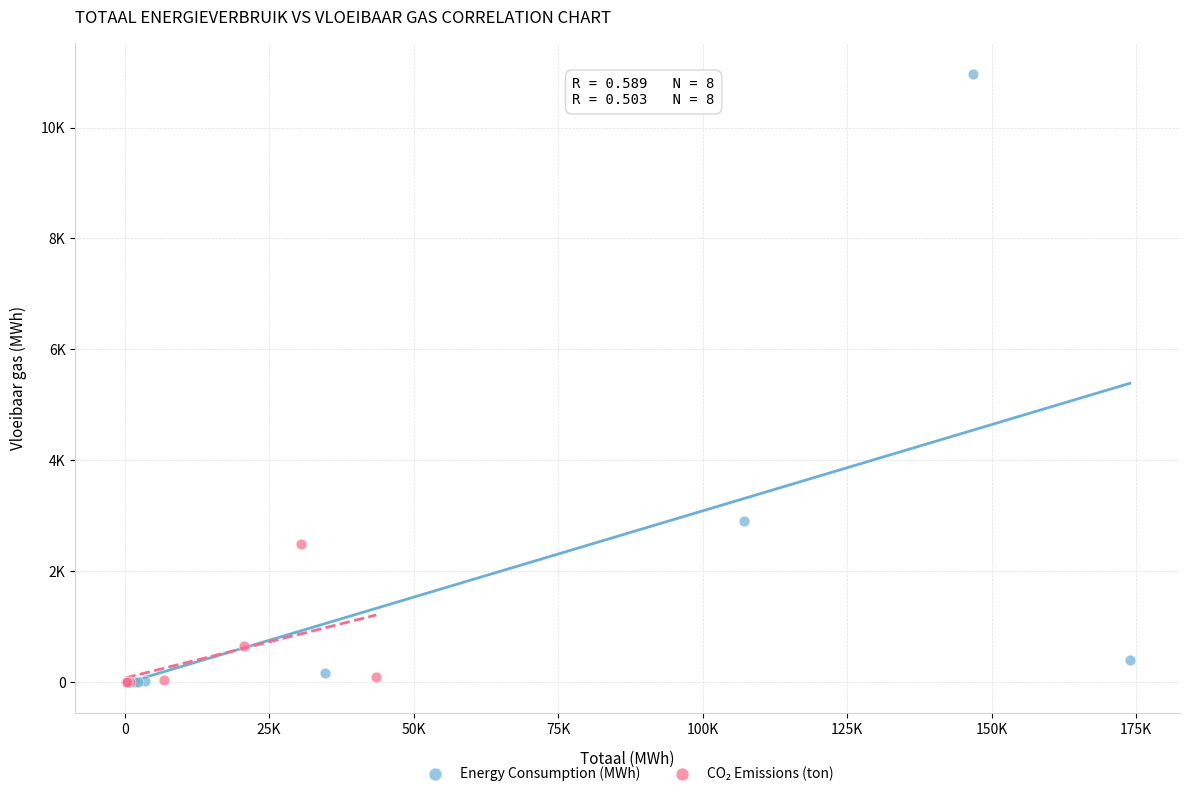

Which series has the widest spread of Y values?

Energy Consumption (MWh)